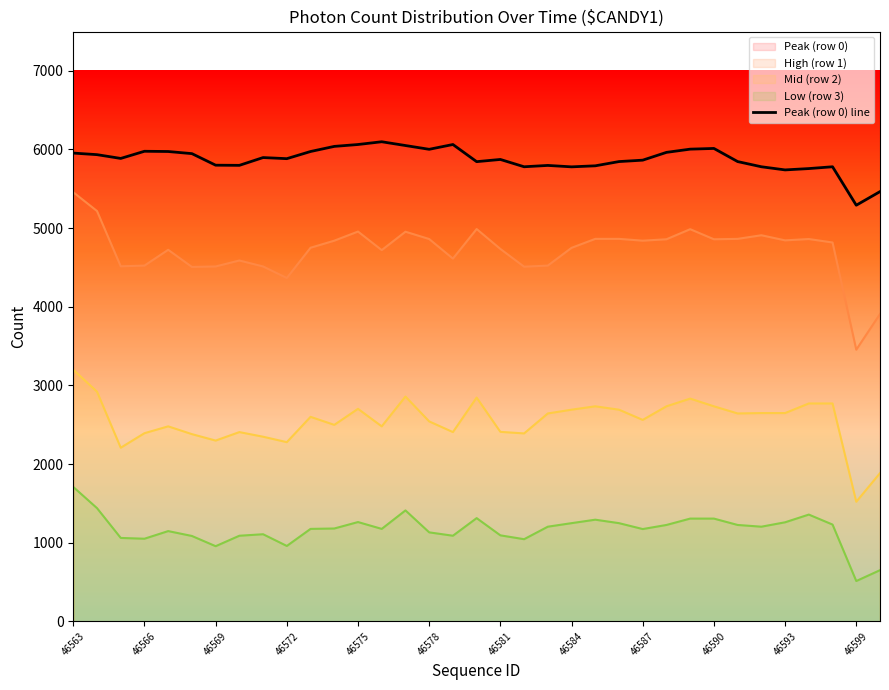

Reading right to left, extract all data points from this chart.

5464	5291	5780	5757	5740	5780	5846	6013	6004	5963	5864	5846	5792	5779	5797	5780	5873	5845	6063	6002	6050	6098	6063	6039	5974	5883	5897	5798	5800	5947	5974	5977	5886	5934	5954